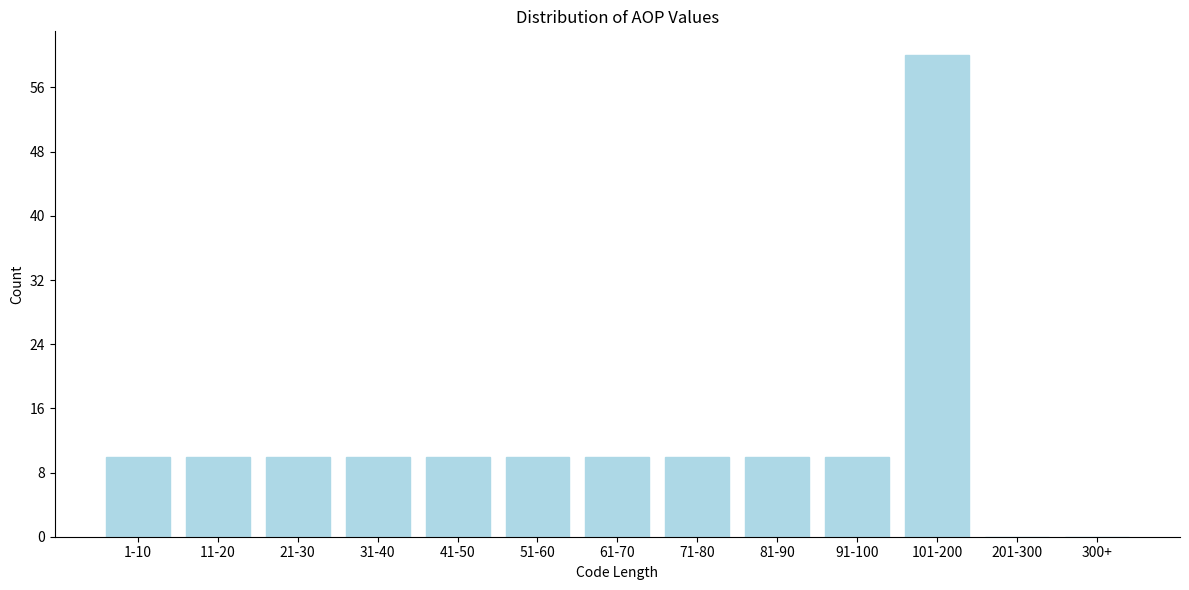

Reading left to right, list all the values displayed in this chart.

1-10=10	11-20=10	21-30=10	31-40=10	41-50=10	51-60=10	61-70=10	71-80=10	81-90=10	91-100=10	101-200=60	201-300=0	300+=0